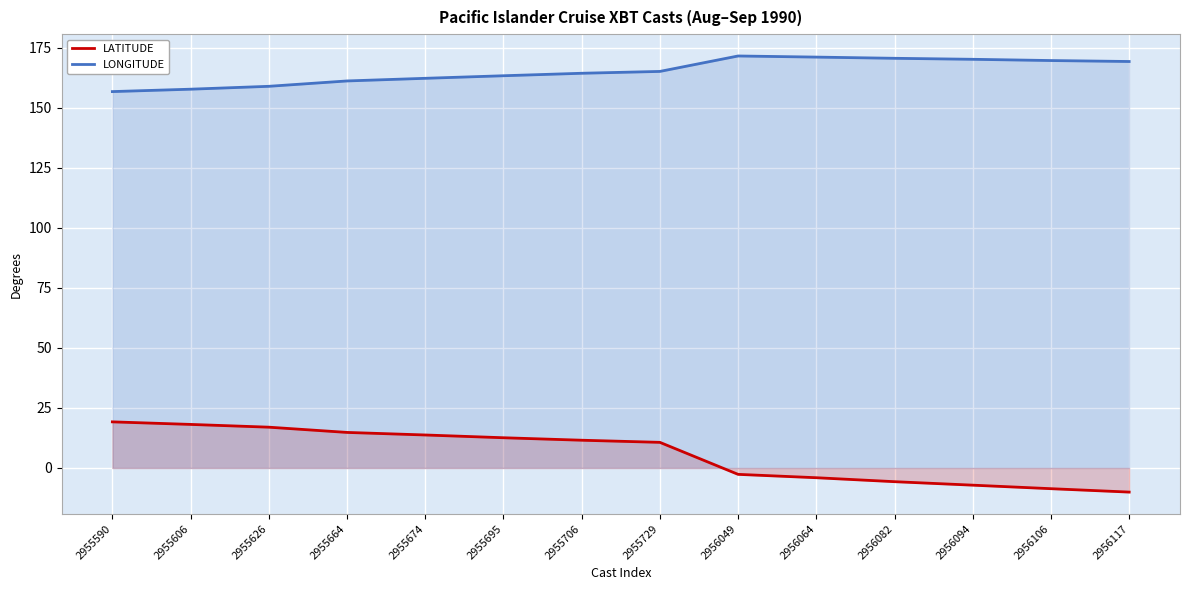

Which category has the lowest value in the LONGITUDE series?

2955590